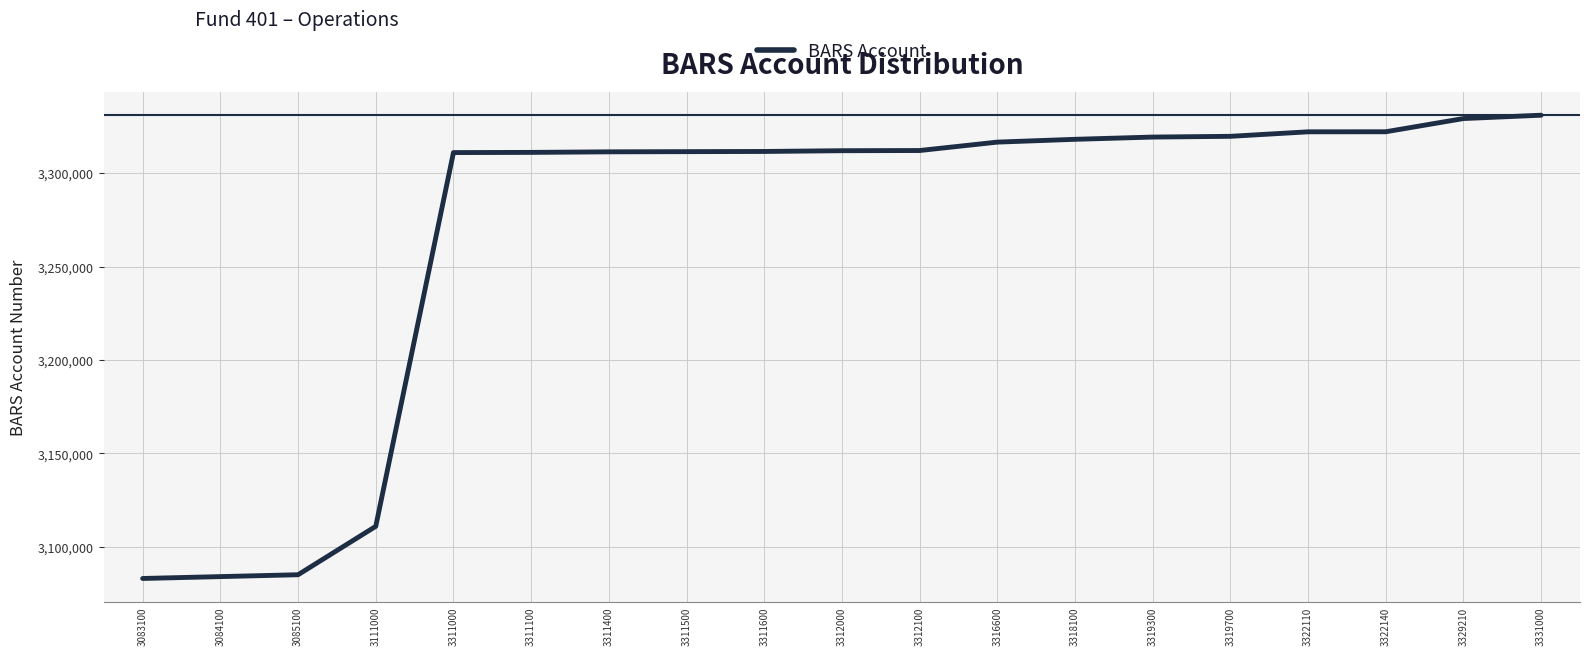

True or false: the data shows 4082106 at 3083100.

False